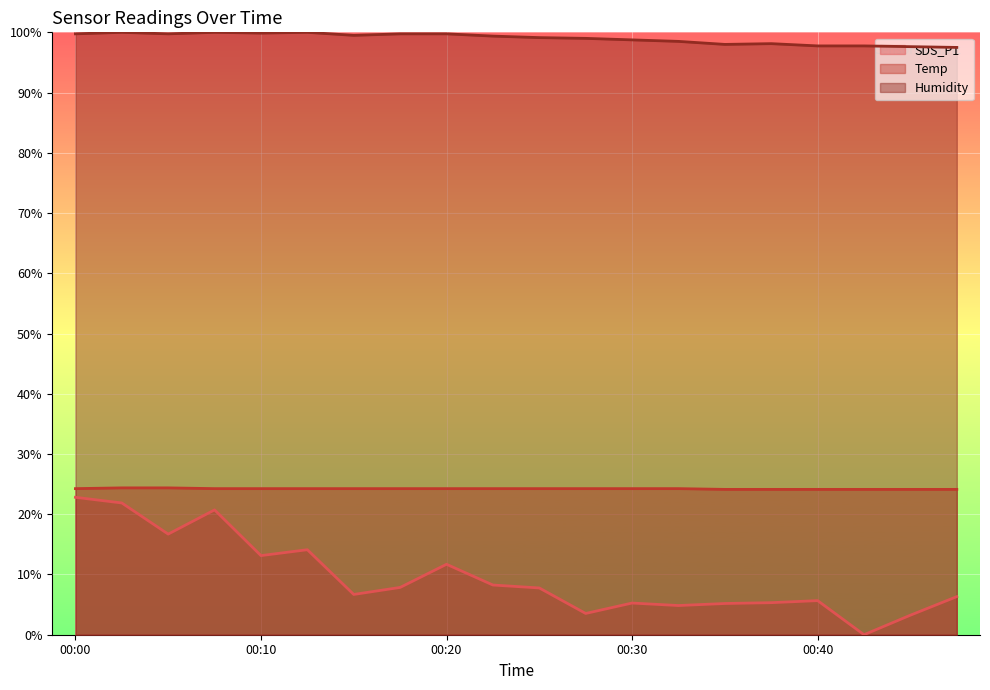

At how many categories does at least one series exceed 22?

20